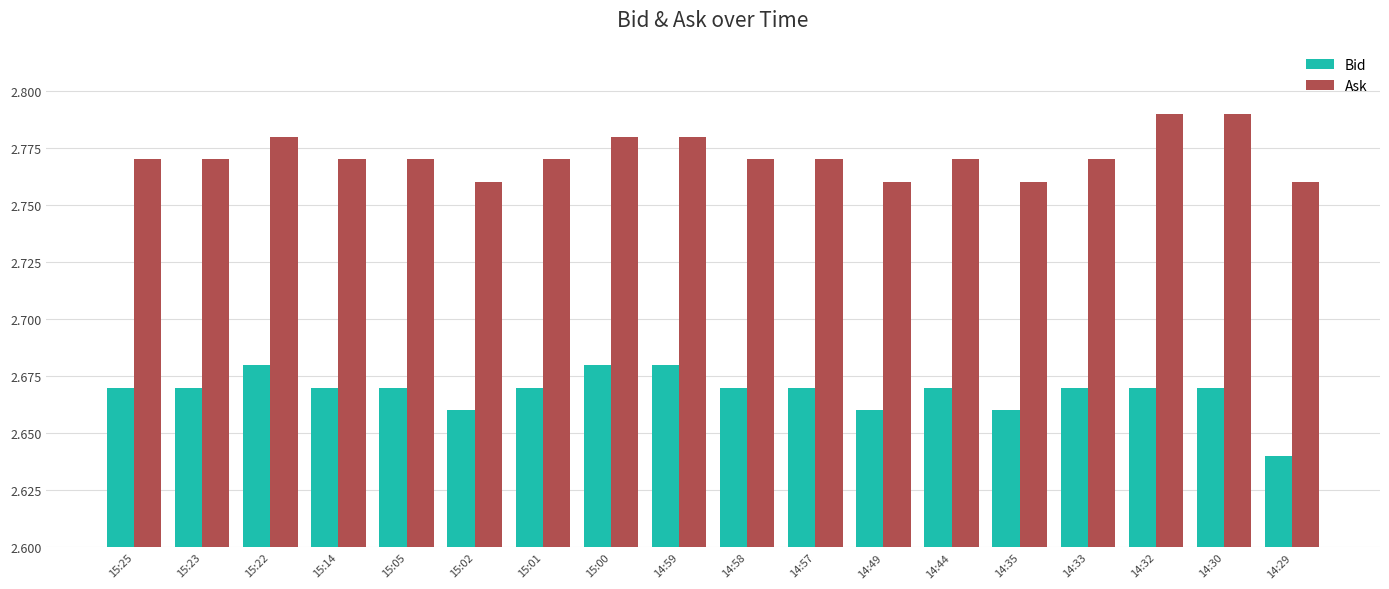

Are the bars grouped side by side (vs. stacked)?

Yes